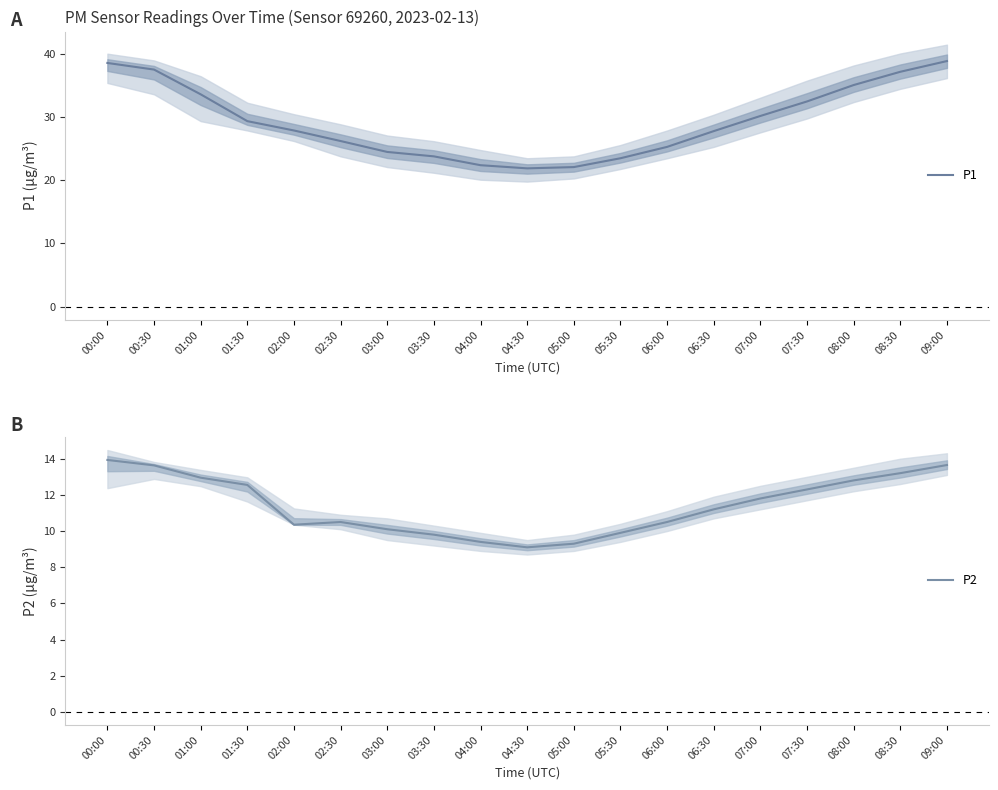

Reading left to right, list all the values displayed in this chart.

P1: 00:00=38.6	00:30=37.5	01:00=33.6	01:30=29.4	02:00=27.9	02:30=26.2	03:00=24.5	03:30=23.8	04:00=22.4	04:30=21.9	05:00=22.1	05:30=23.5	06:00=25.3	06:30=27.8	07:00=30.2	07:30=32.5	08:00=35.1	08:30=37.2	09:00=38.9
P2: 00:00=13.9	00:30=13.6	01:00=12.9	01:30=12.6	02:00=10.3	02:30=10.5	03:00=10.1	03:30=9.8	04:00=9.4	04:30=9.1	05:00=9.3	05:30=9.9	06:00=10.5	06:30=11.2	07:00=11.8	07:30=12.3	08:00=12.8	08:30=13.2	09:00=13.7